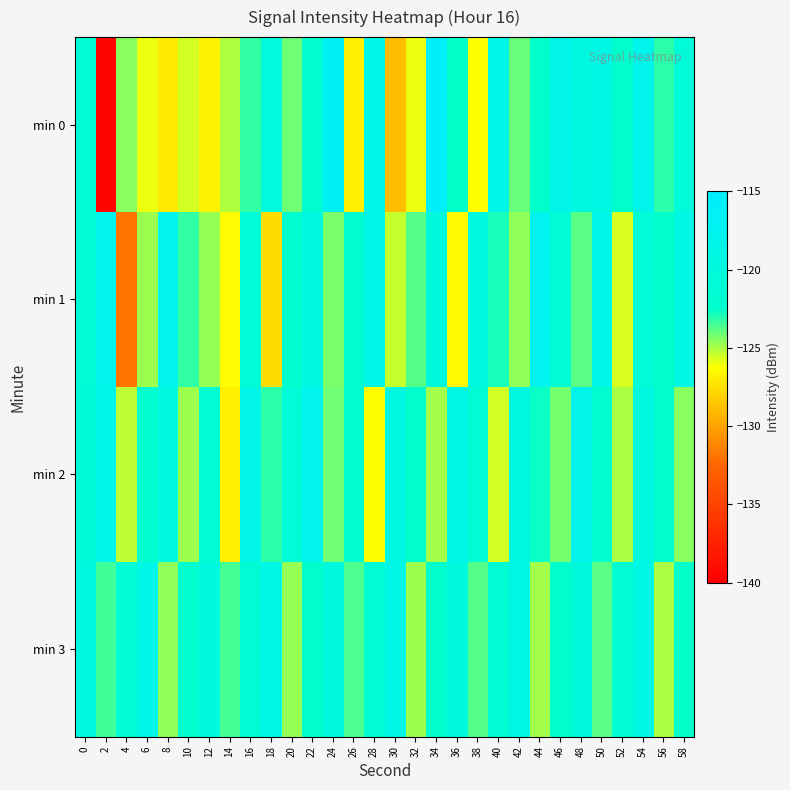

Which series has the largest range (max minus min)?

min 0